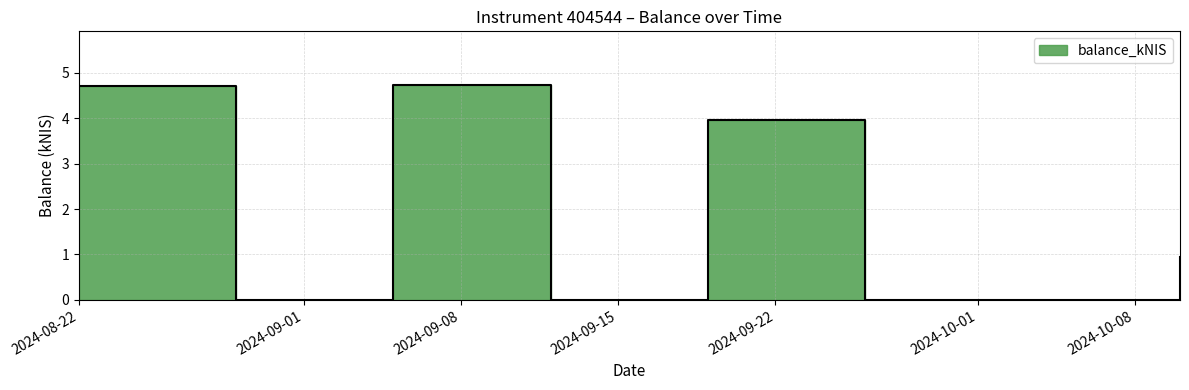

The chart shows a value of 2.4 at 2024-09-12. True or false?

False